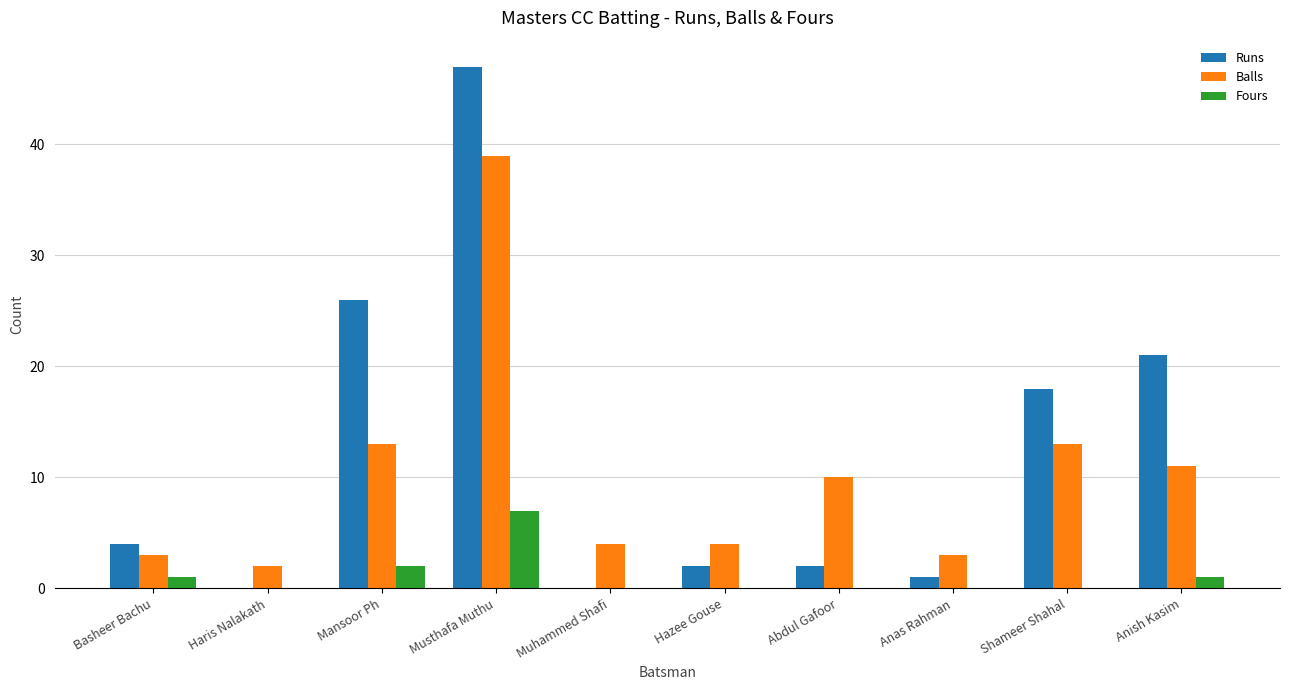

Are the bars grouped side by side (vs. stacked)?

Yes